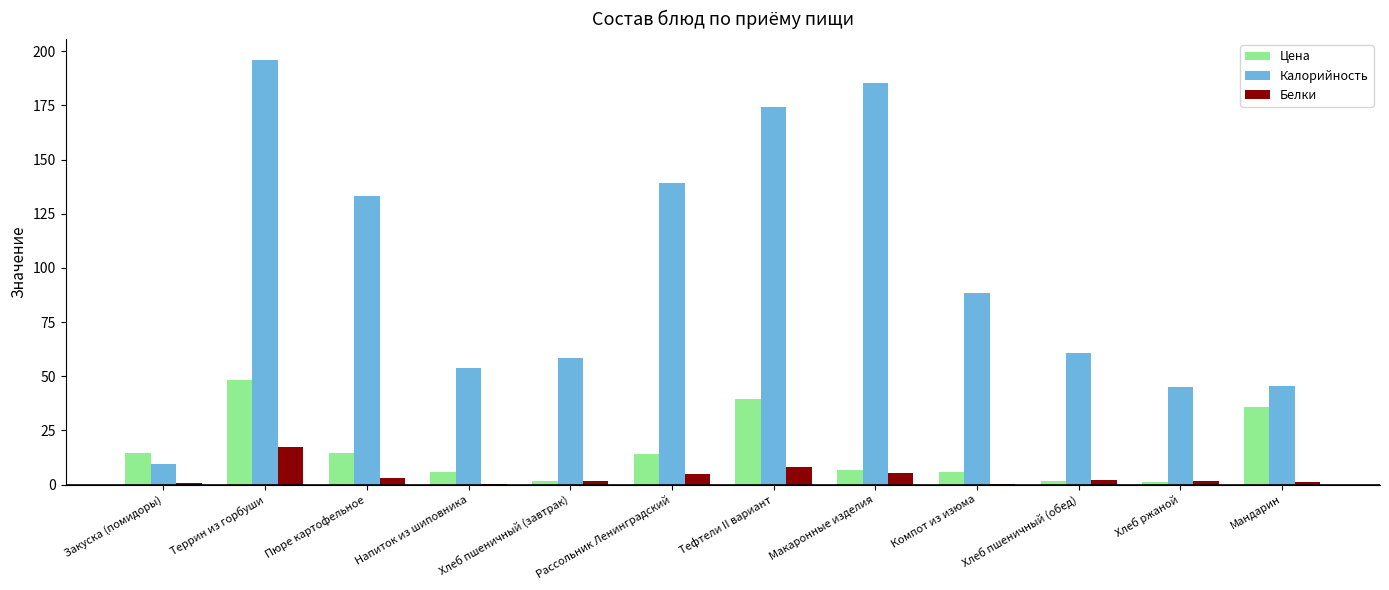

What is the greatest value displayed?

195.8